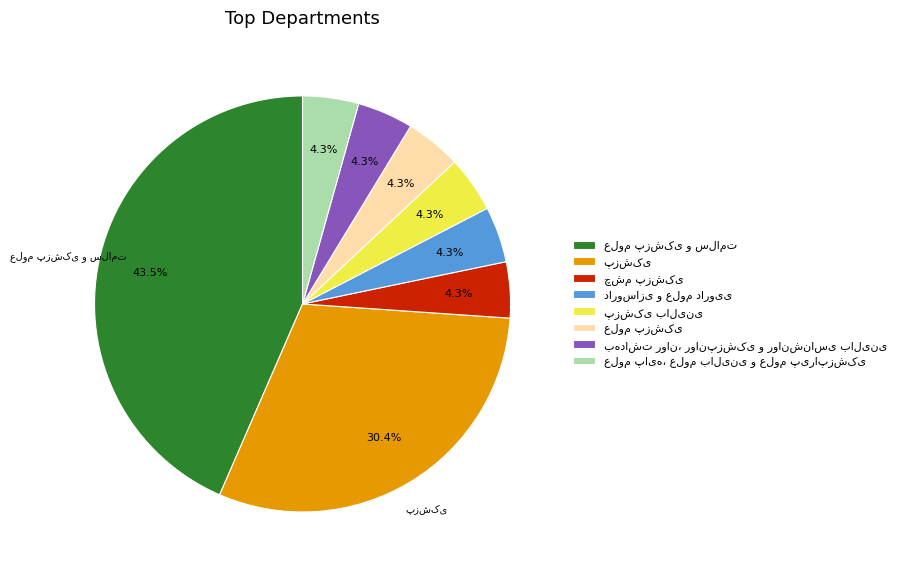

Is there a majority slice in this chart?

No